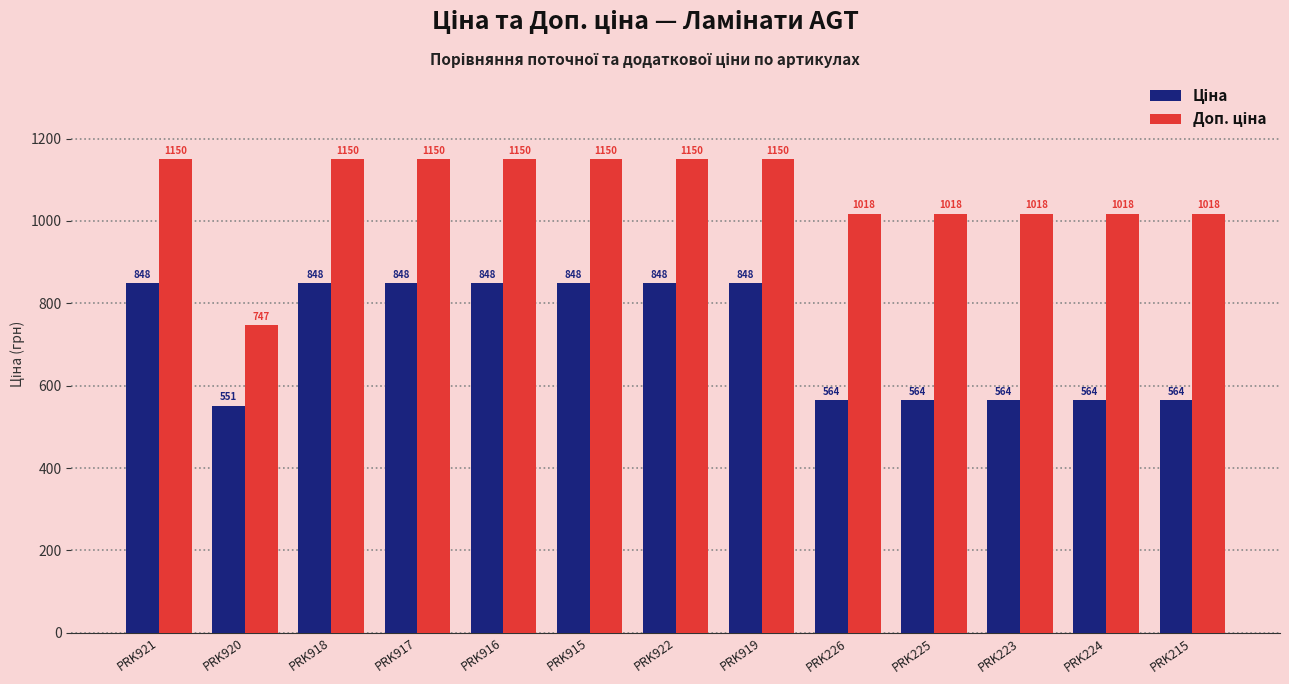

How many groups of bars are there?

13